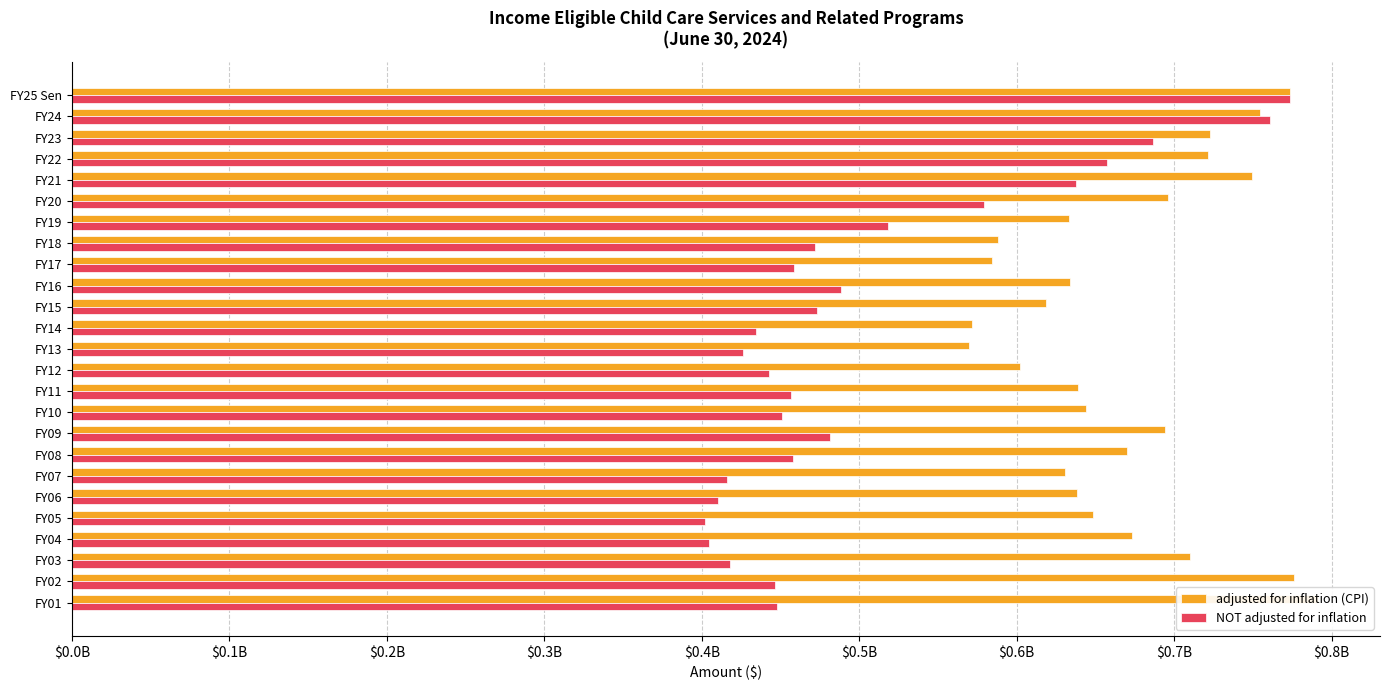

What is the lowest value of the adjusted for inflation (CPI) series?

569887934